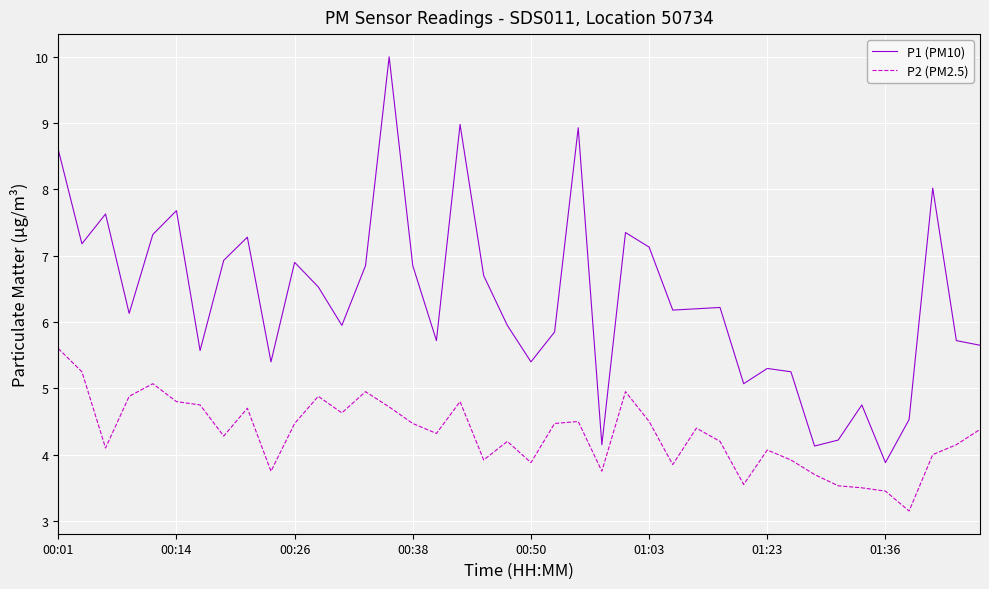

Which series has the largest total across all categories?

P1 (PM10)